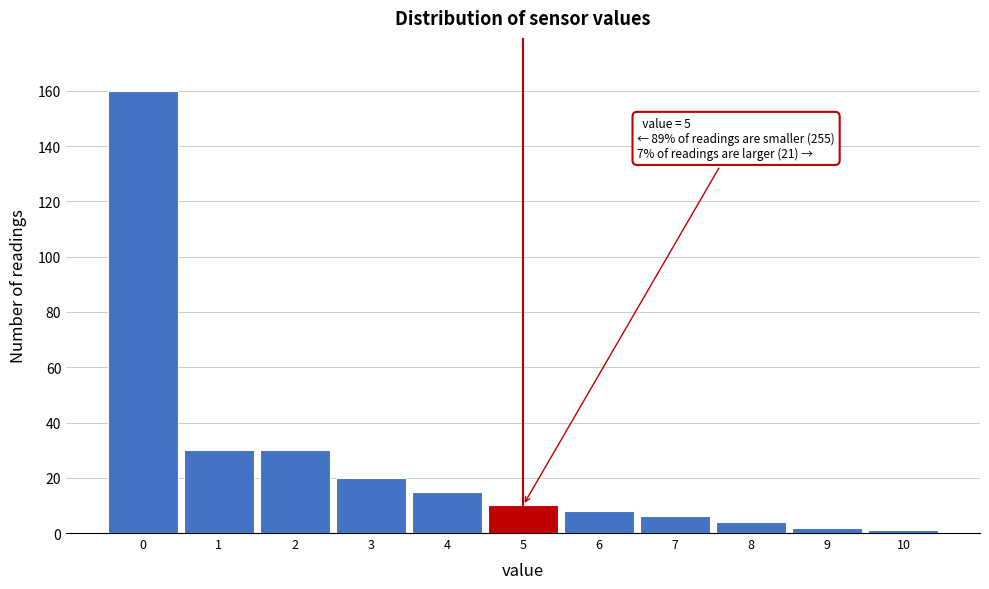

Over which range of the x-axis is the bar tallest?

-0.5 to 0.5